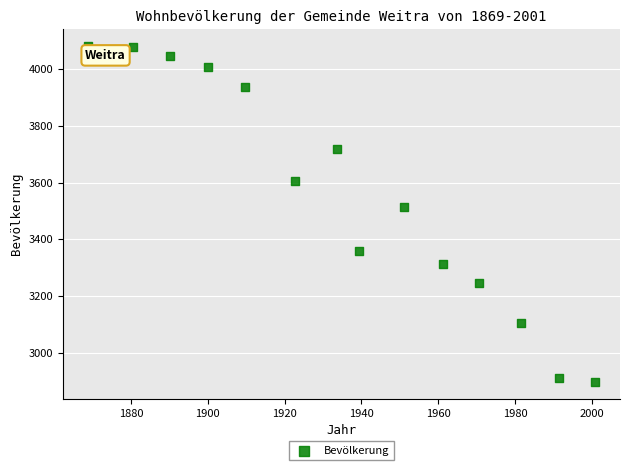

What is the range of Y values (max minus min)?

1180.7